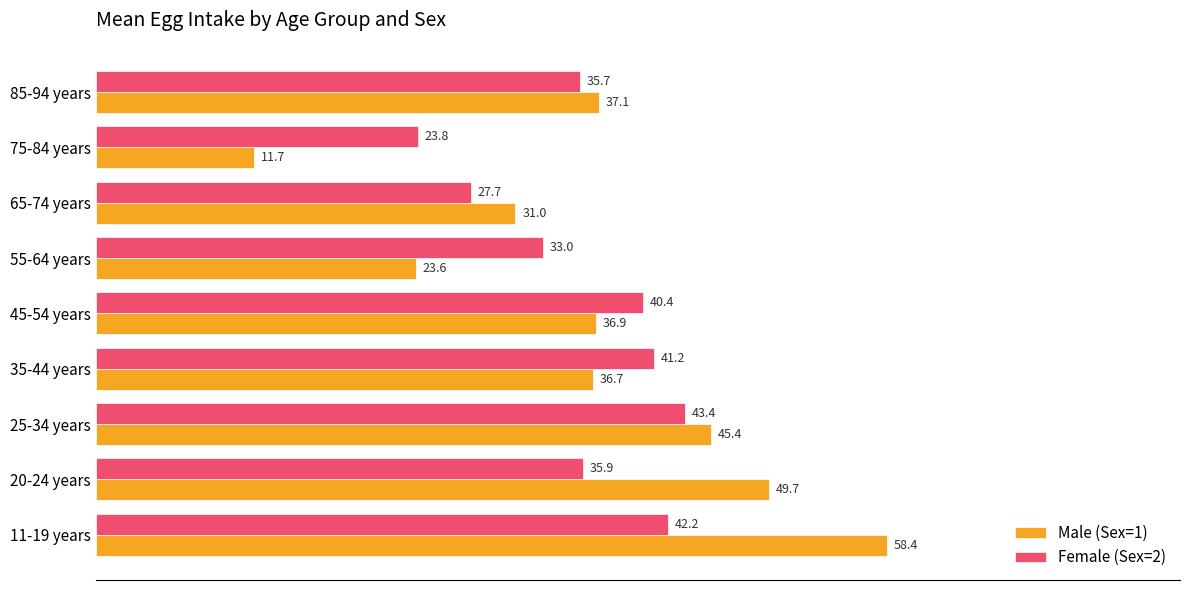

How many categories are shown in the chart?

9